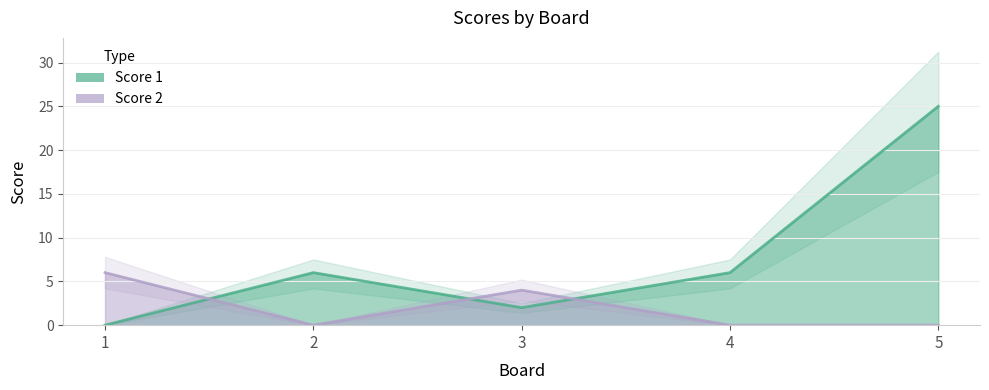

True or false: Score 1 has more than 0 points higher than both neighbors.

True